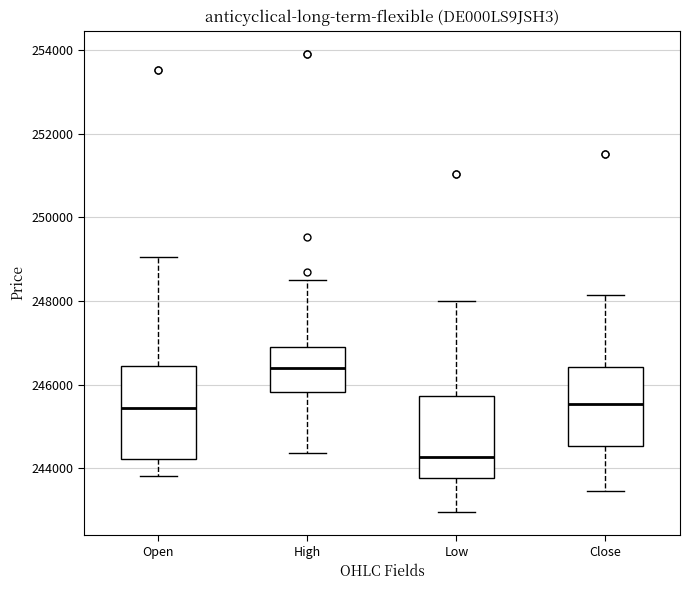

Reading left to right, read every box against the y-axis: the position of its median line, the range the box covers, and the ends of its whiskers. The values are not printed on the chart, so give them approximately, as read against the axis.

Open: median 245400, box 244200 to 246400, whiskers 243800 to 249000
High: median 246400, box 245800 to 246800, whiskers 244400 to 248400
Low: median 244200, box 243800 to 245800, whiskers 243000 to 248000
Close: median 245600, box 244600 to 246400, whiskers 243400 to 248200